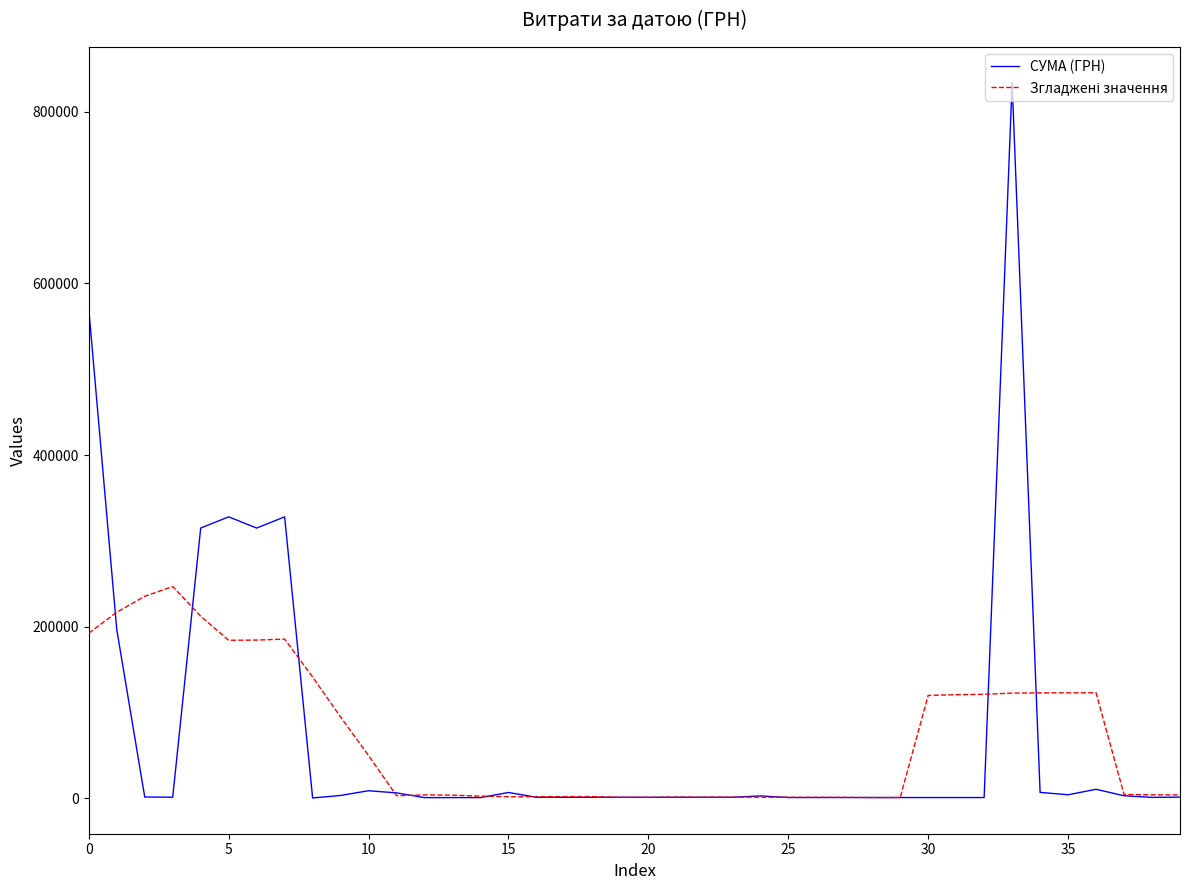

What is the greatest value displayed?

833787.5